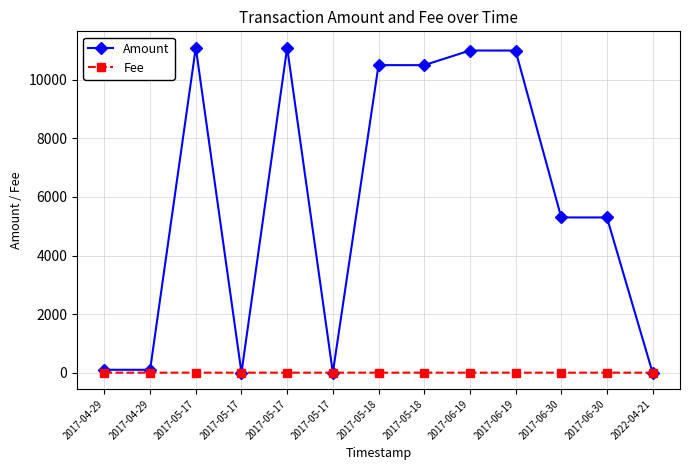

How many lines are shown in the chart?

2